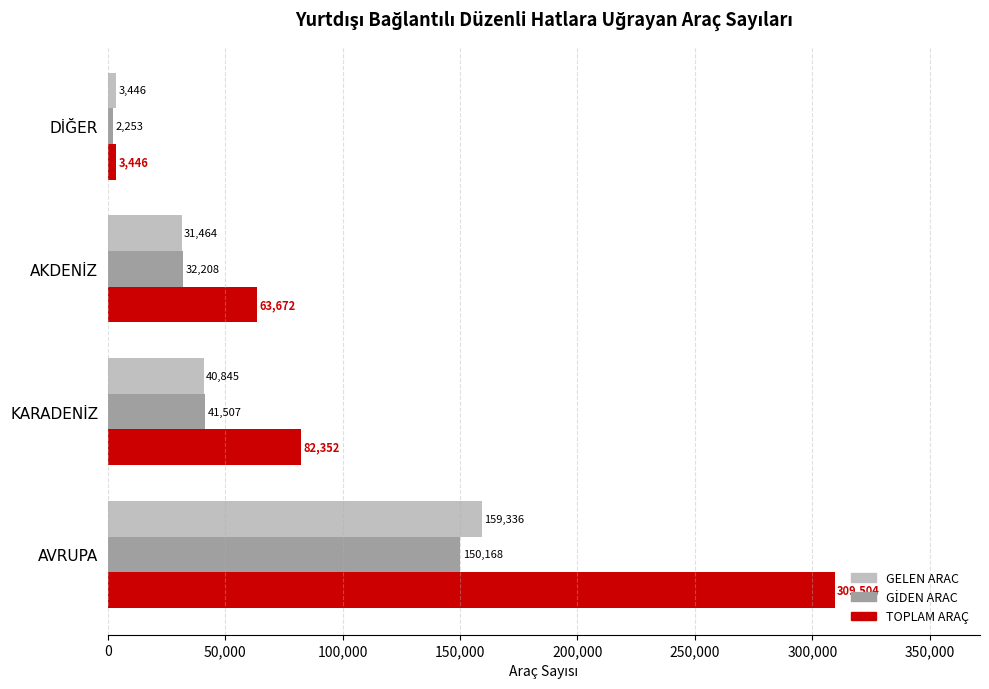

What is the difference between the maximum and minimum values in the GELEN ARAC series?

155890